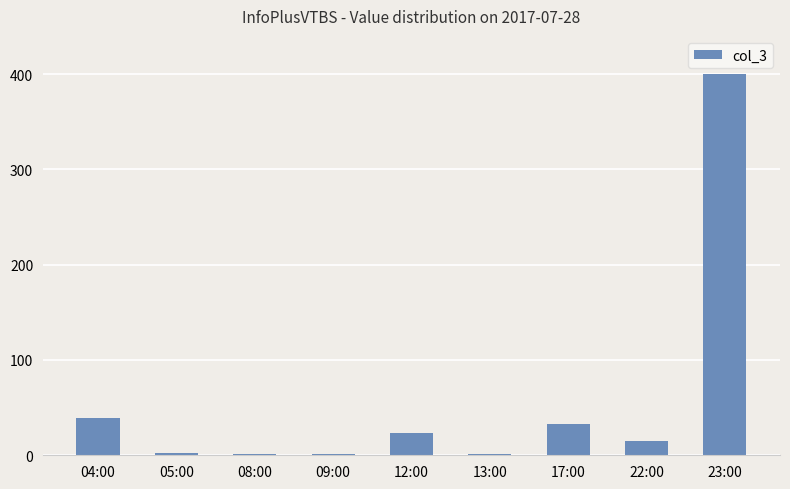

Are the bars horizontal?

No